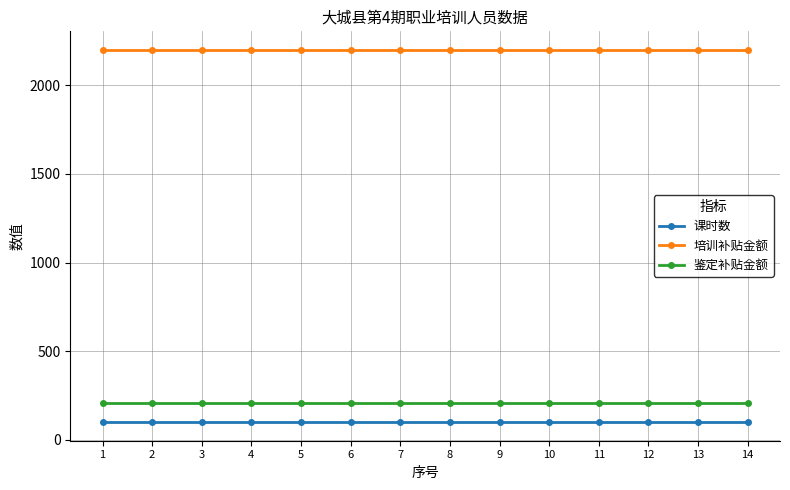

What is the total value across all series at 11?

2510